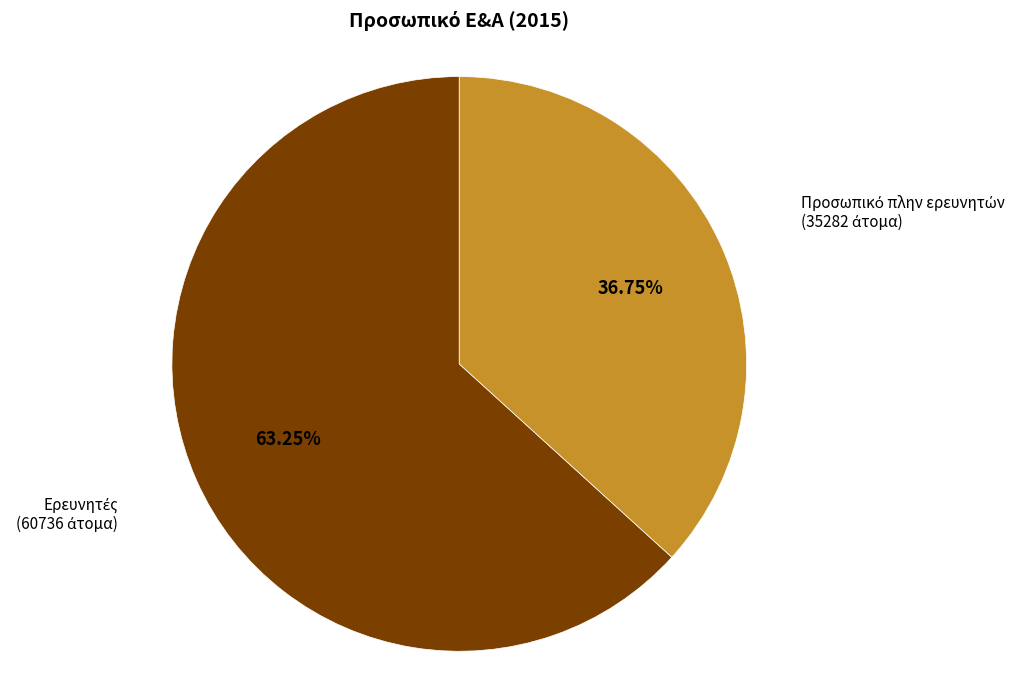

How many slices are in this pie chart?

2